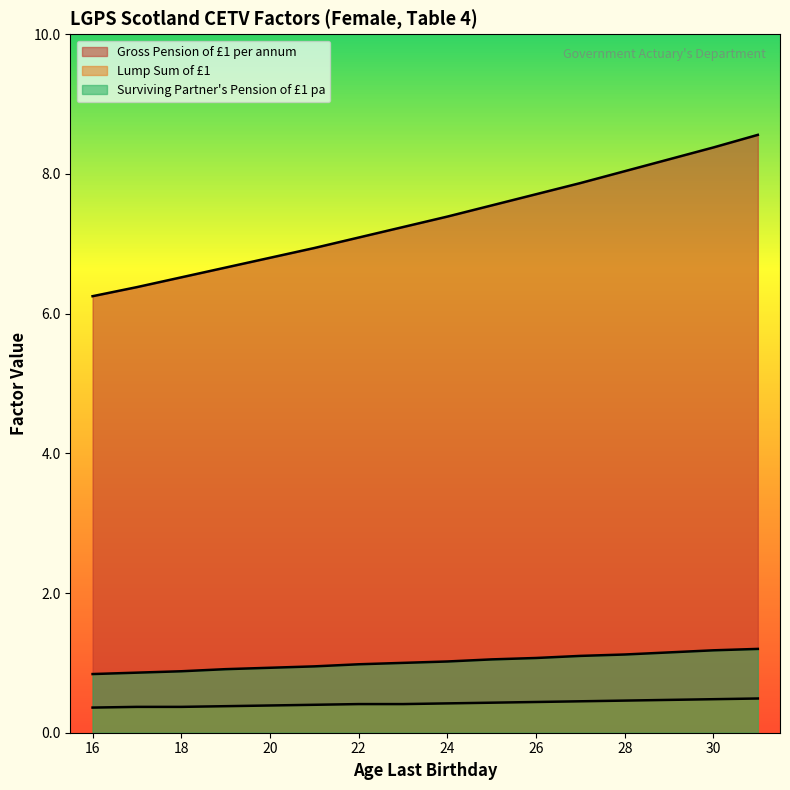

Where is Gross Pension of £1 per annum nearest to the value 7?

21